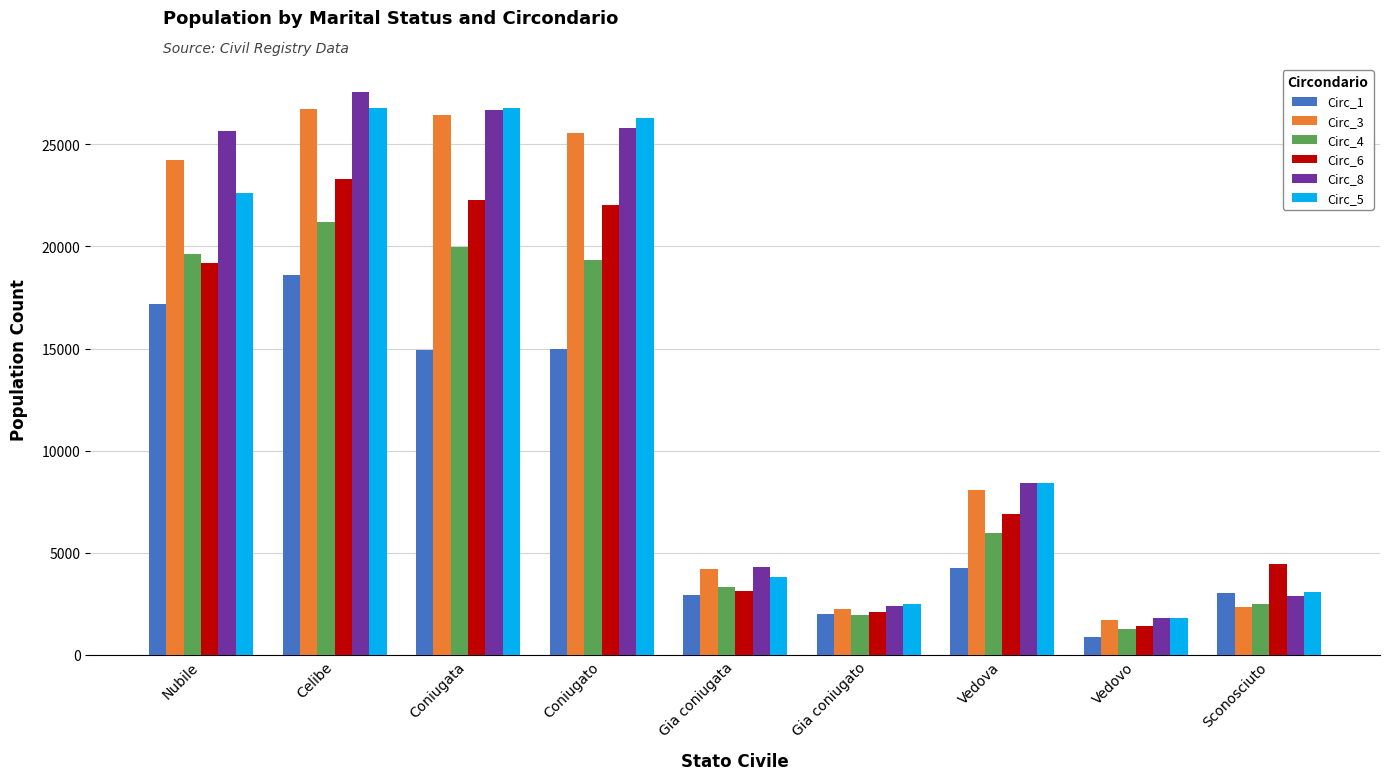

What is the maximum value for Circ_5?

26784